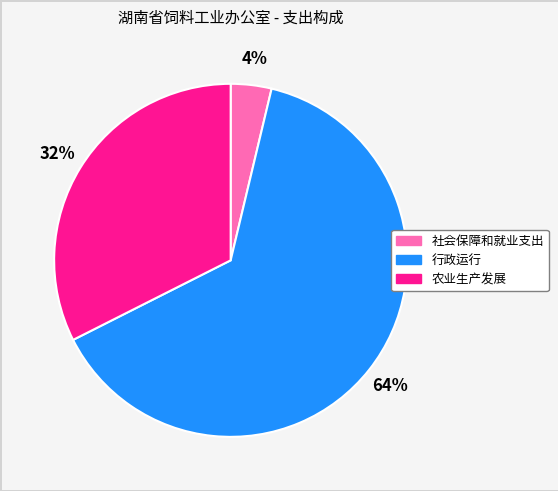

To the nearest percent, what is the difference between the largest and smallest slice percentages?

60%